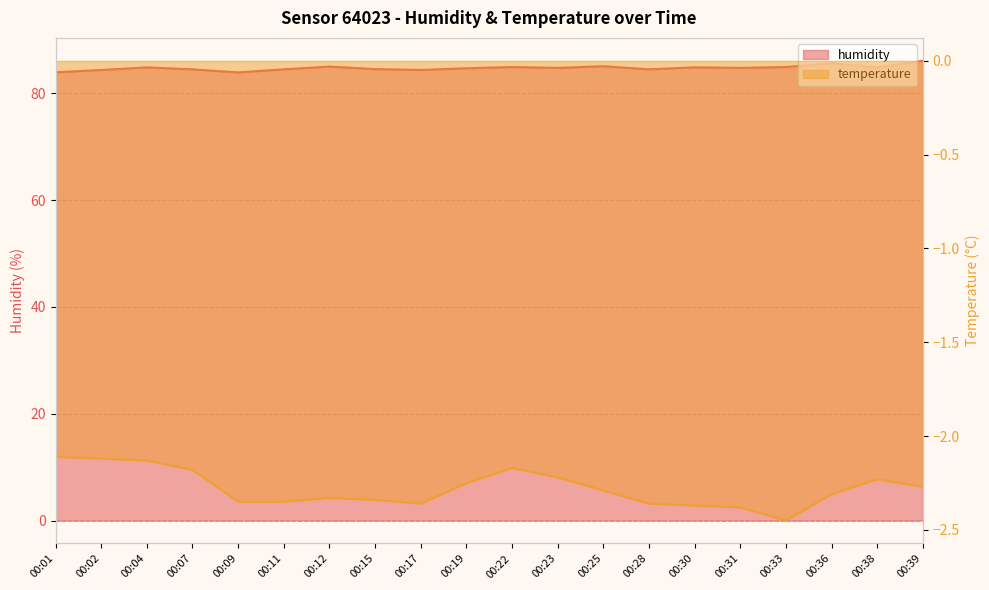

What is the sum of all temperature values?

-45.6